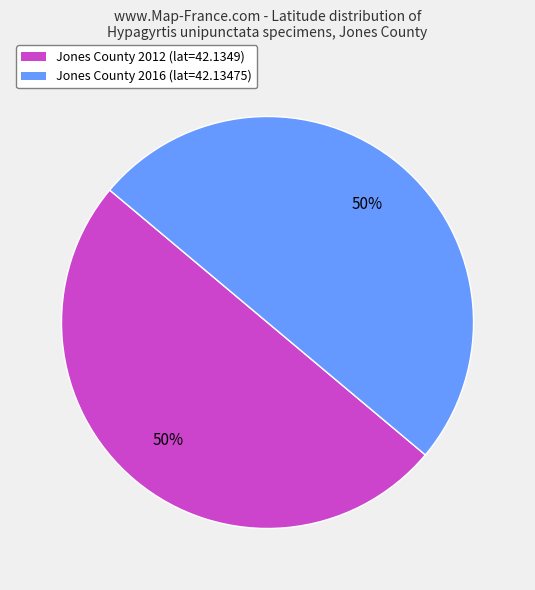

To the nearest percent, what is the combined percentage of Jones County 2016 and Jones County 2012?

100%